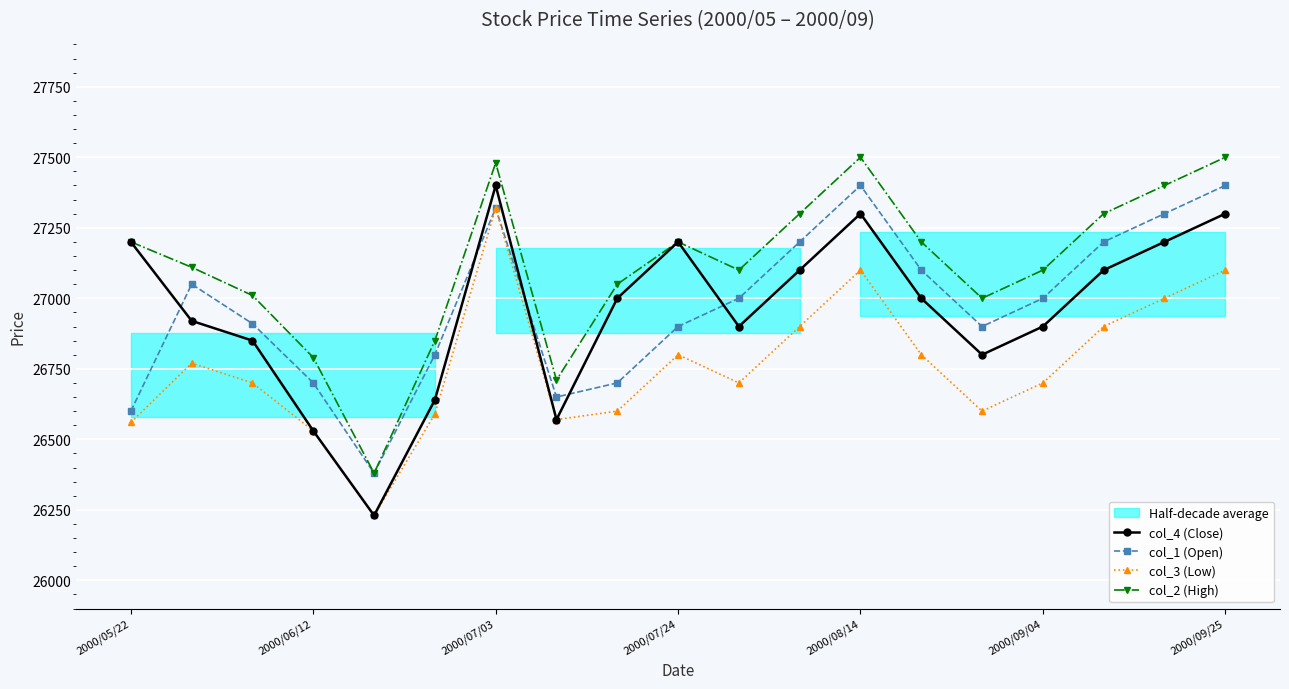

In col_1 (Open), how many points are lower than both neighbors (excluding endpoints)?

3